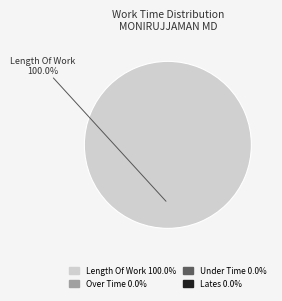

Does any single category account for the majority?

Yes